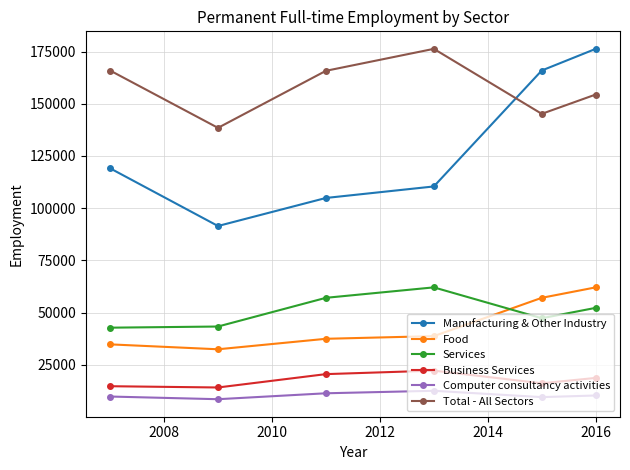

What is the value of the Manufacturing & Other Industry point at the 4th from the left?

110426